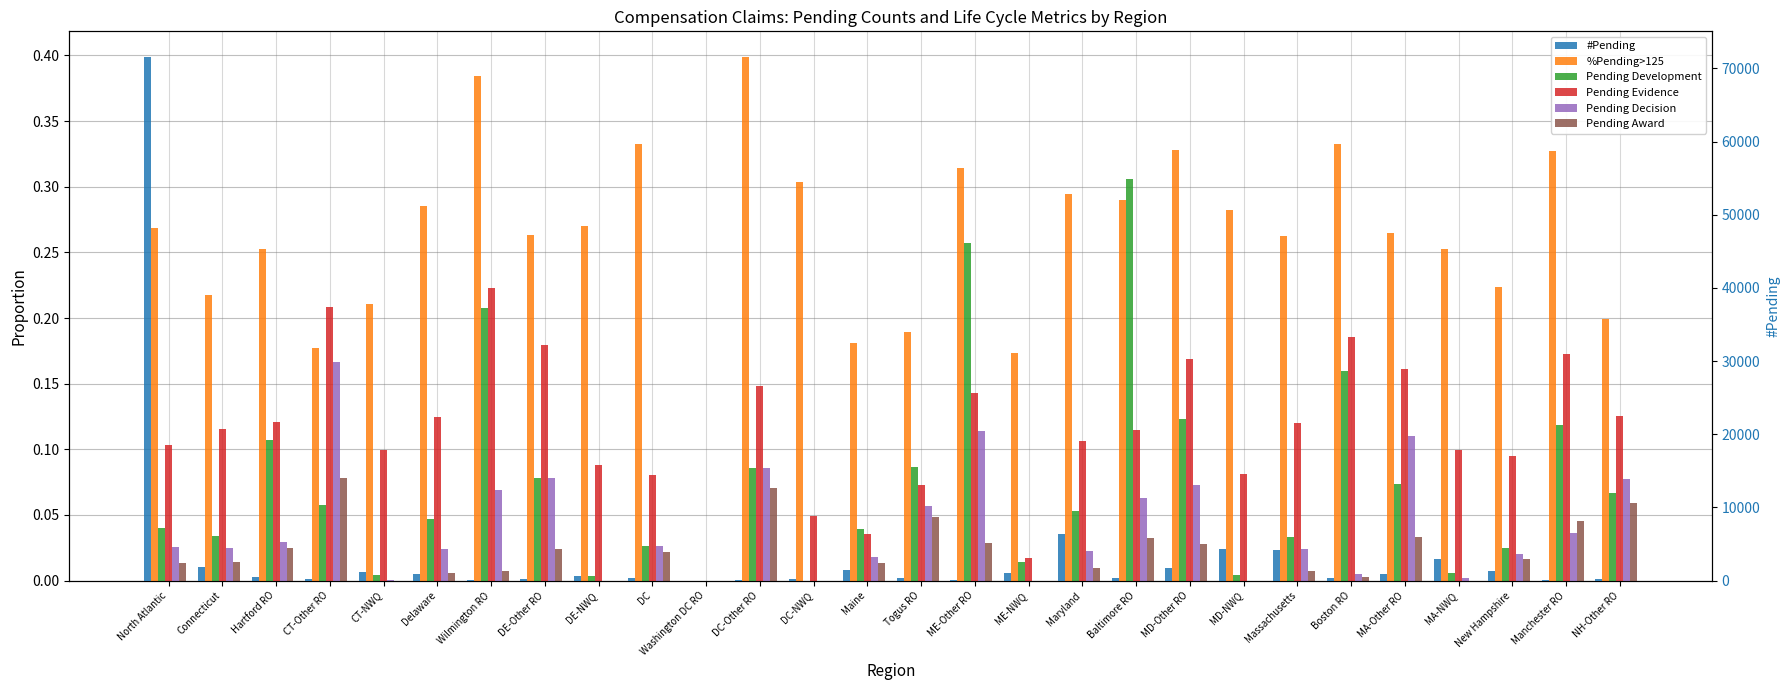

List the labels in order of %Pending>125 value, smallest first.

Washington DC RO, ME-NWQ, CT-Other RO, Maine, Togus RO, NH-Other RO, CT-NWQ, Connecticut, New Hampshire, MA-NWQ, Hartford RO, Massachusetts, DE-Other RO, MA-Other RO, North Atlantic, DE-NWQ, MD-NWQ, Delaware, Baltimore RO, Maryland, DC-NWQ, ME-Other RO, Manchester RO, MD-Other RO, Boston RO, DC, Wilmington RO, DC-Other RO